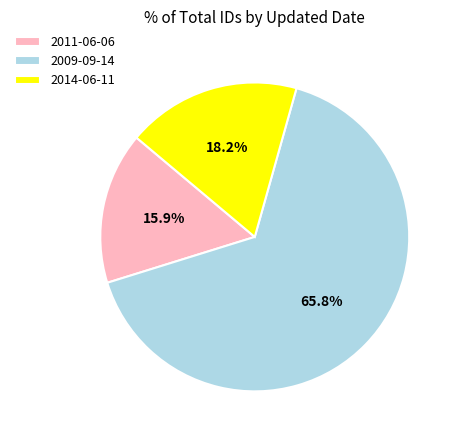

Which has a higher value, 2014-06-11 or 2009-09-14?

2009-09-14